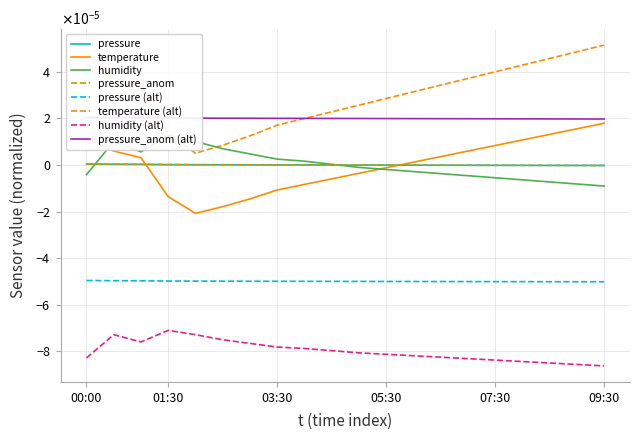

Is the value of pressure at 05:00 greater than the value of temperature at 08:30?

No